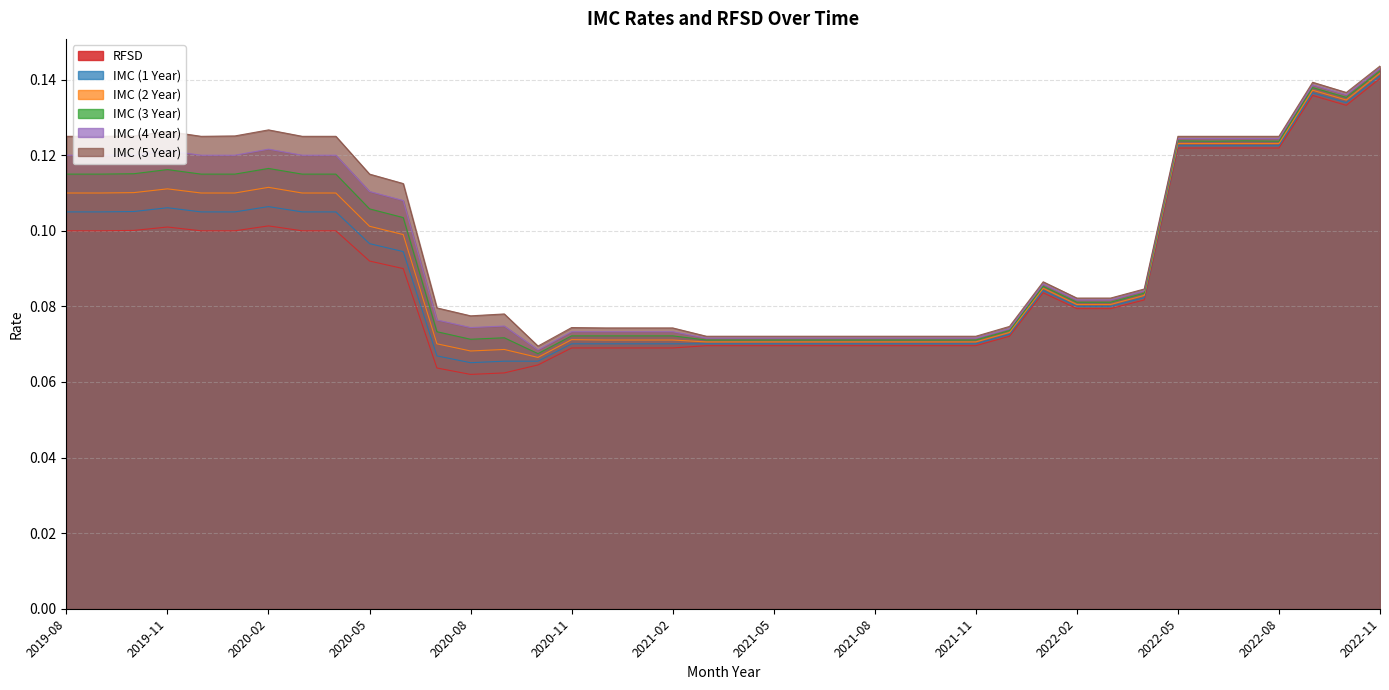

What is the smallest value displayed?

0.1